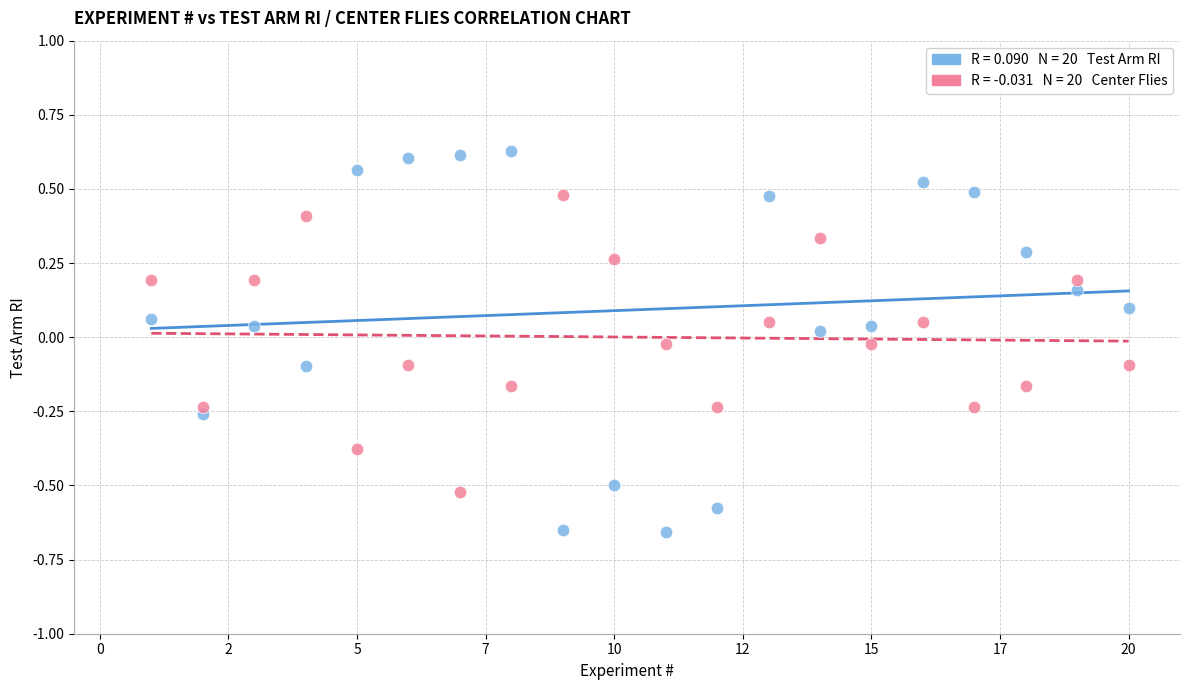

Across all data points, what is the range of X values (max minus min)?

19.0